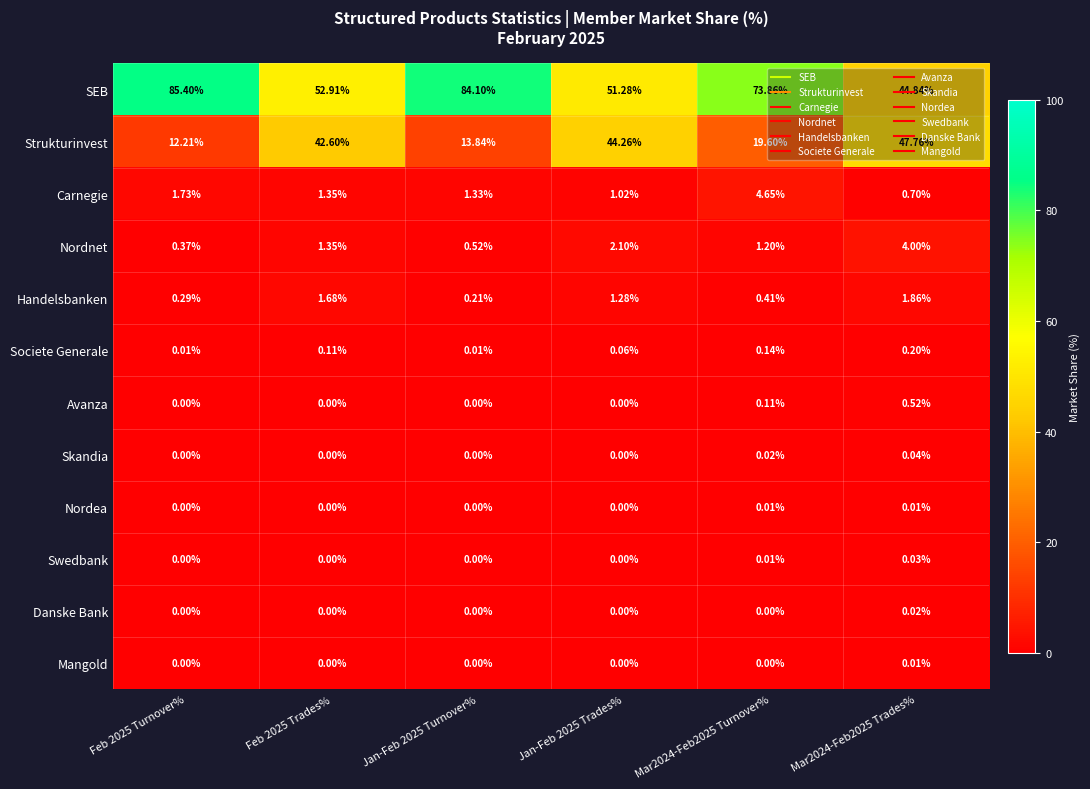

What is the greatest value displayed?

85.4